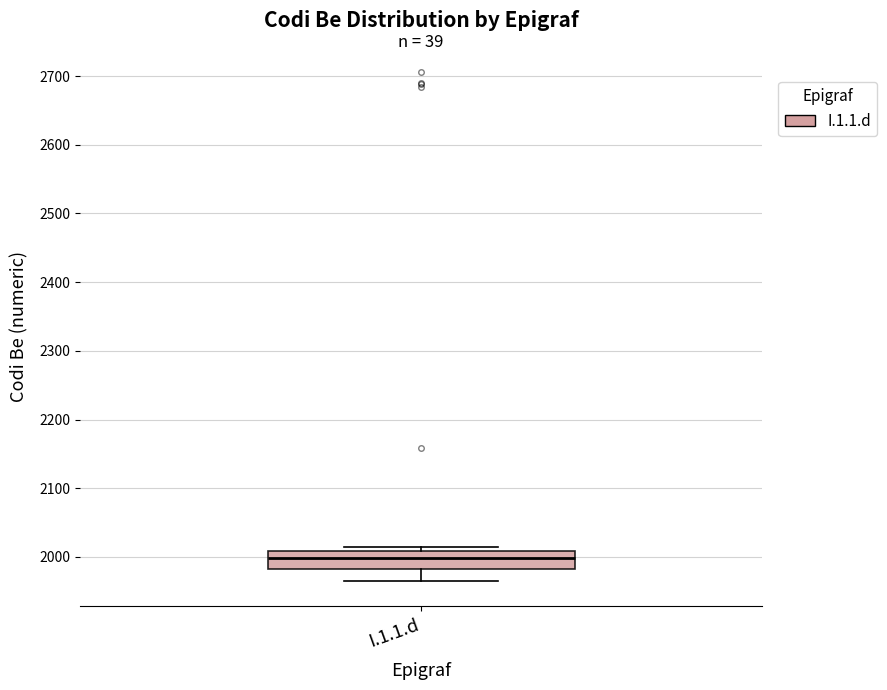

Where does the lower whisker of the box for I.1.1.d end on the y-axis? The values are not printed on the chart, so give them approximately, as read against the axis.

1970